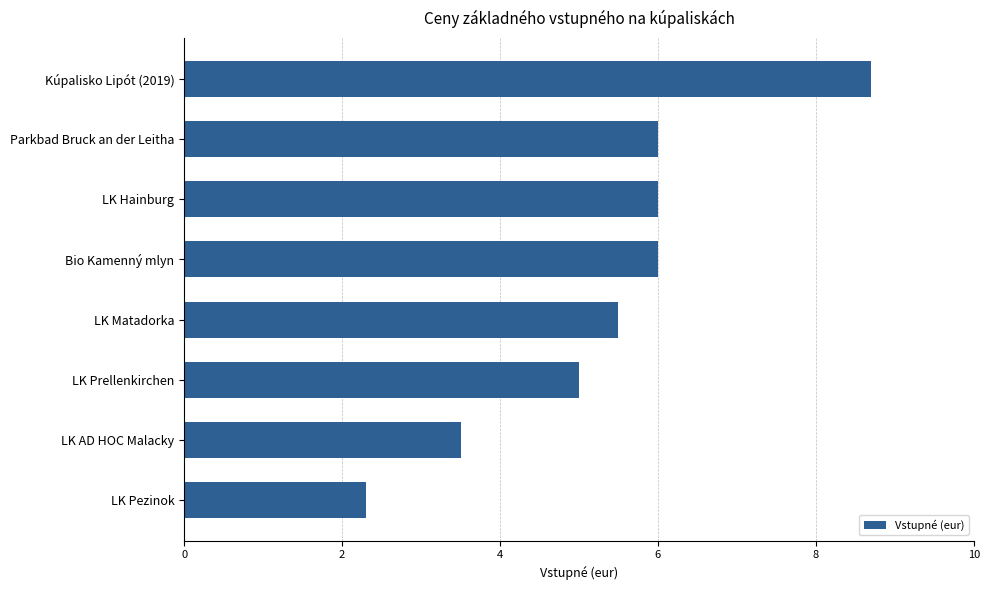

What is the maximum value shown in the chart?

8.7